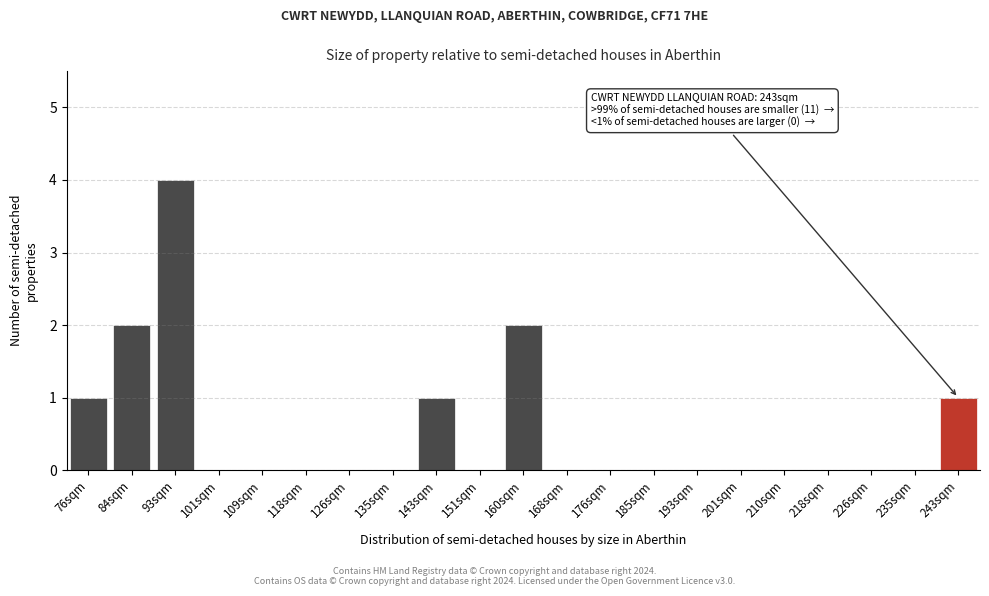

Reading left to right, list all the values displayed in this chart.

76sqm=1	84sqm=2	93sqm=4	101sqm=0	109sqm=0	118sqm=0	126sqm=0	135sqm=0	143sqm=1	151sqm=0	160sqm=2	168sqm=0	176sqm=0	185sqm=0	193sqm=0	201sqm=0	210sqm=0	218sqm=0	226sqm=0	235sqm=0	243sqm=1